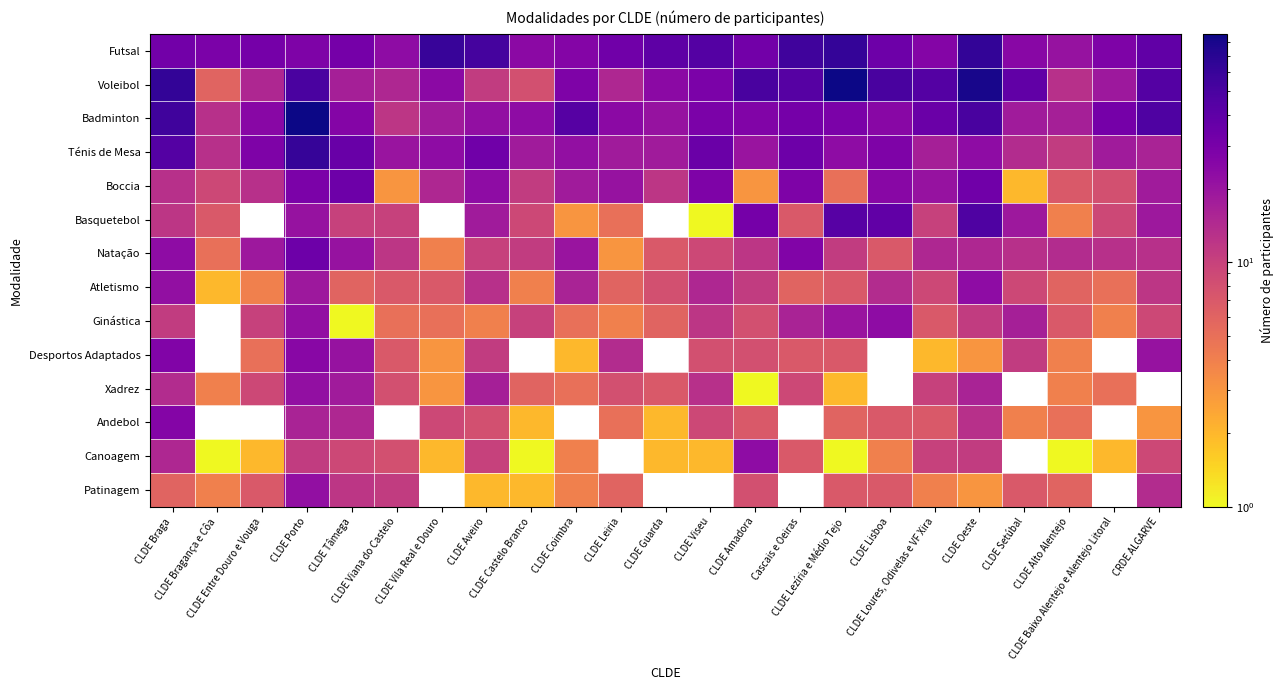

List the series in order of their peak value, lowest first.

Xadrez, Patinagem, Atletismo, Ginástica, Canoagem, Andebol, Desportos Adaptados, Boccia, Natação, Basquetebol, Ténis de Mesa, Futsal, Voleibol, Badminton